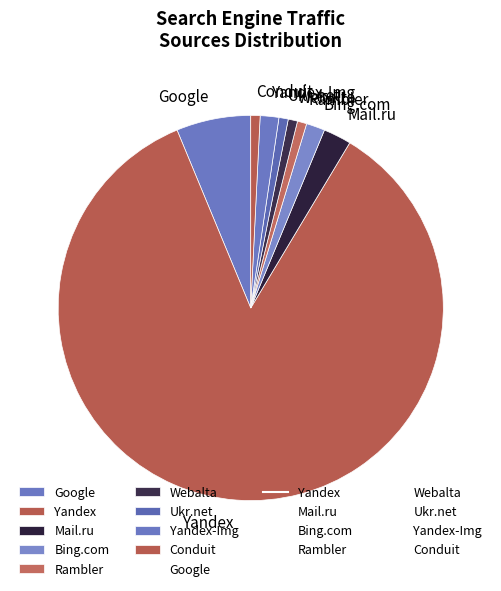

What is the ratio of the value at Yandex to the value at Yandex-Img?

54.5